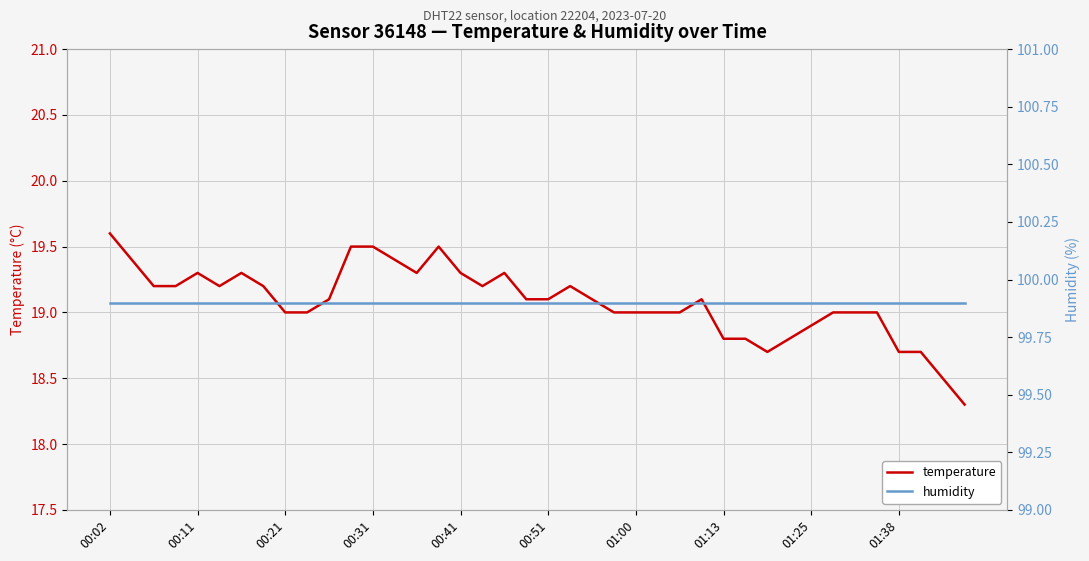

What is the highest value of the temperature series?

19.6